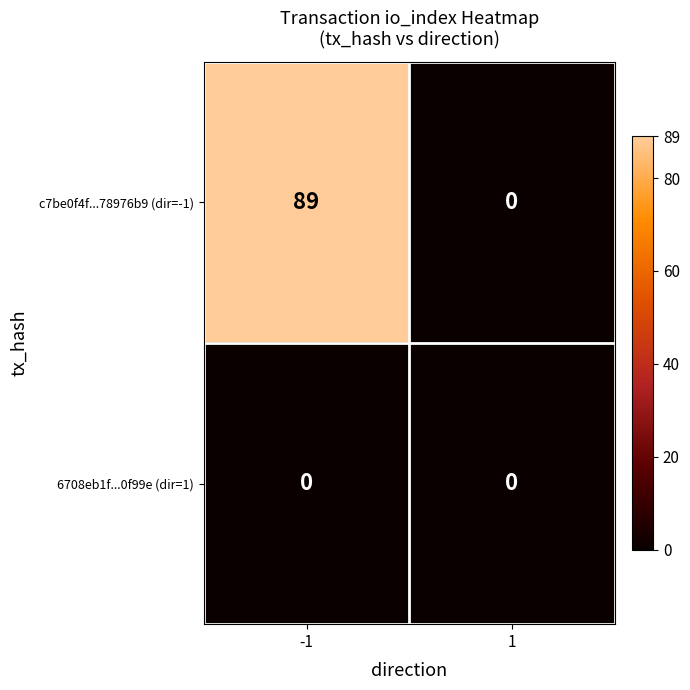

Between -1 and 1, which series saw the biggest shift?

c7be0f4f...78976b9 (dir=-1)